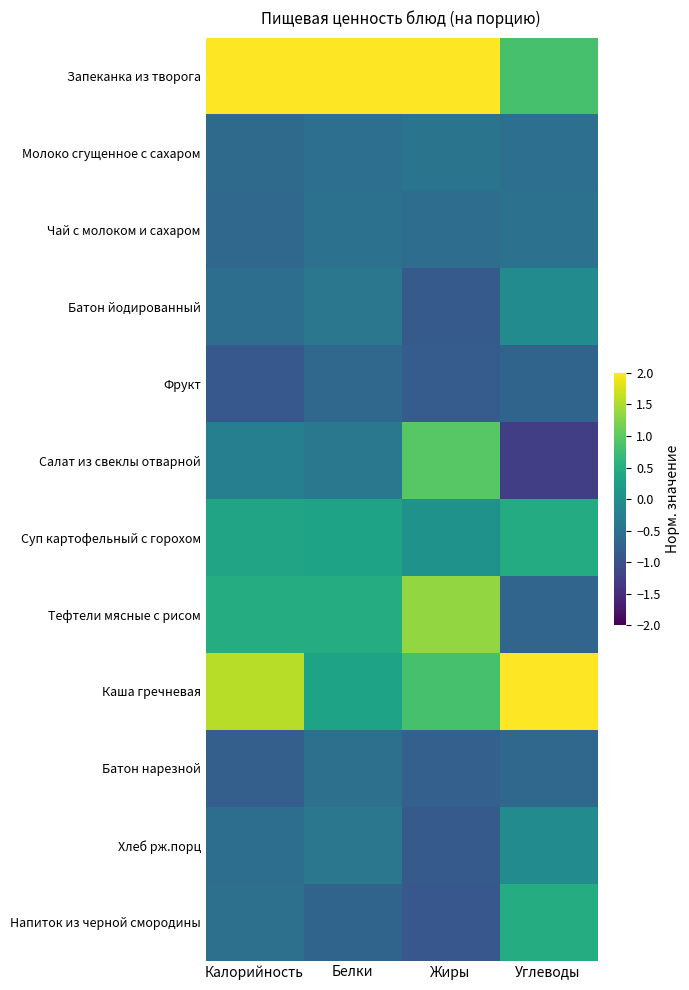

At how many categories does at least one series exceed 0?

4